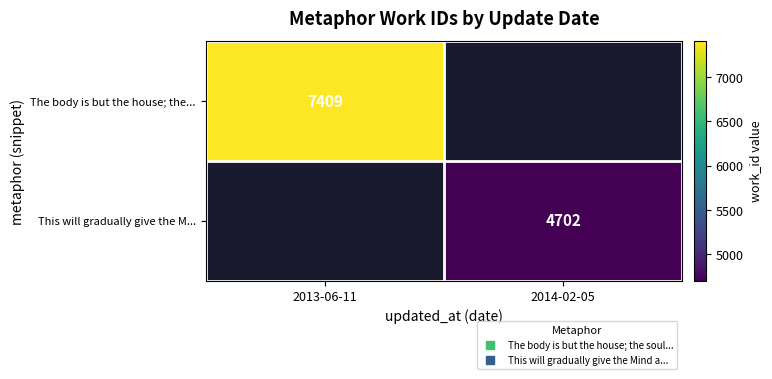

What is the maximum value for The body is but the house; the...?

7409.0